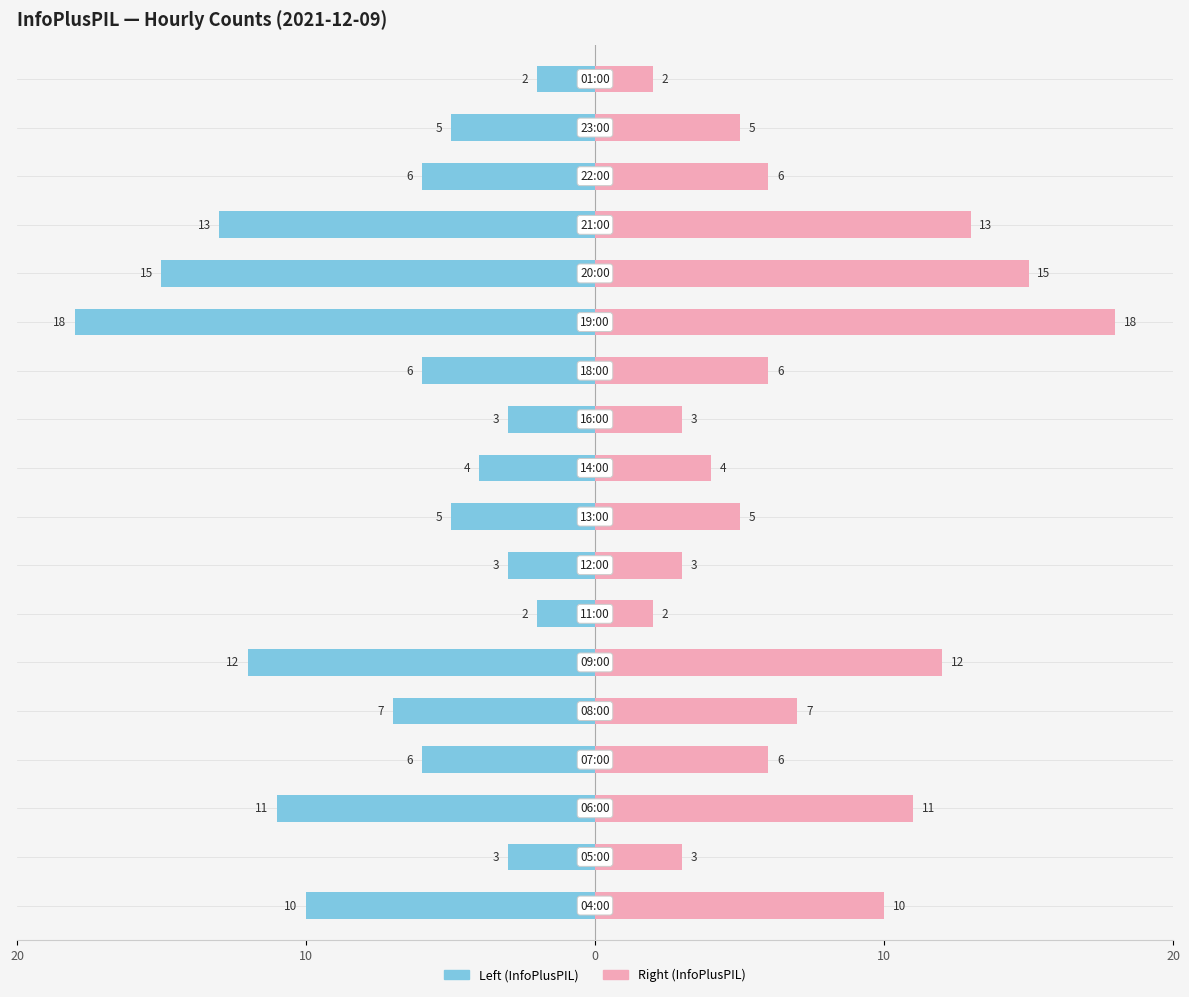

Which label corresponds to the largest value in the chart?

19:00